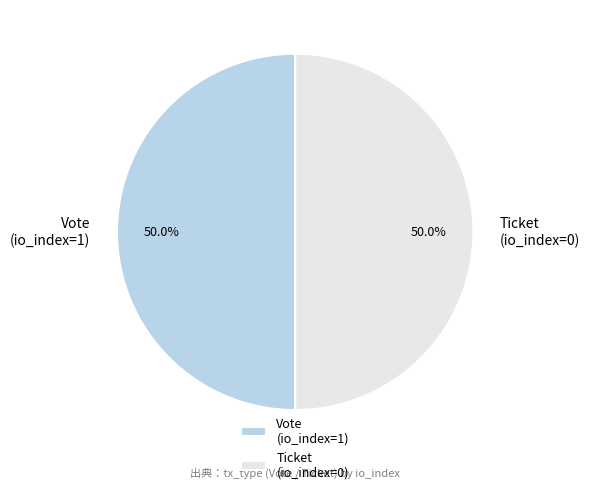

What percentage is the Vote (io_index=1) slice, to the nearest percent?

50%